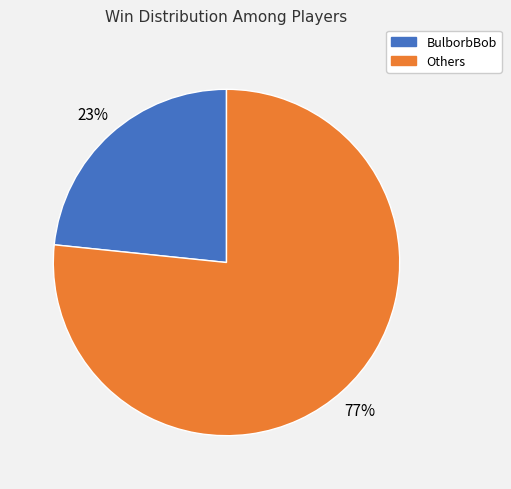

To the nearest percent, what is the average slice percentage?

50%